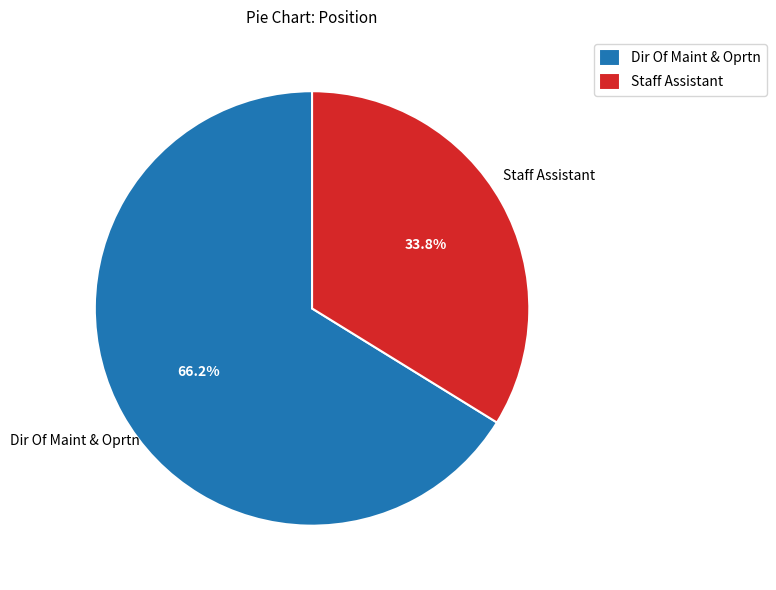

What portion of the pie excludes Staff Assistant?

66.2%